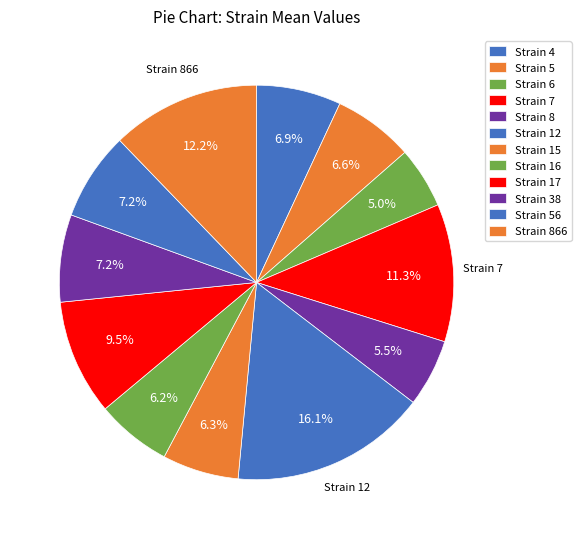

How many segments does this pie chart have?

12